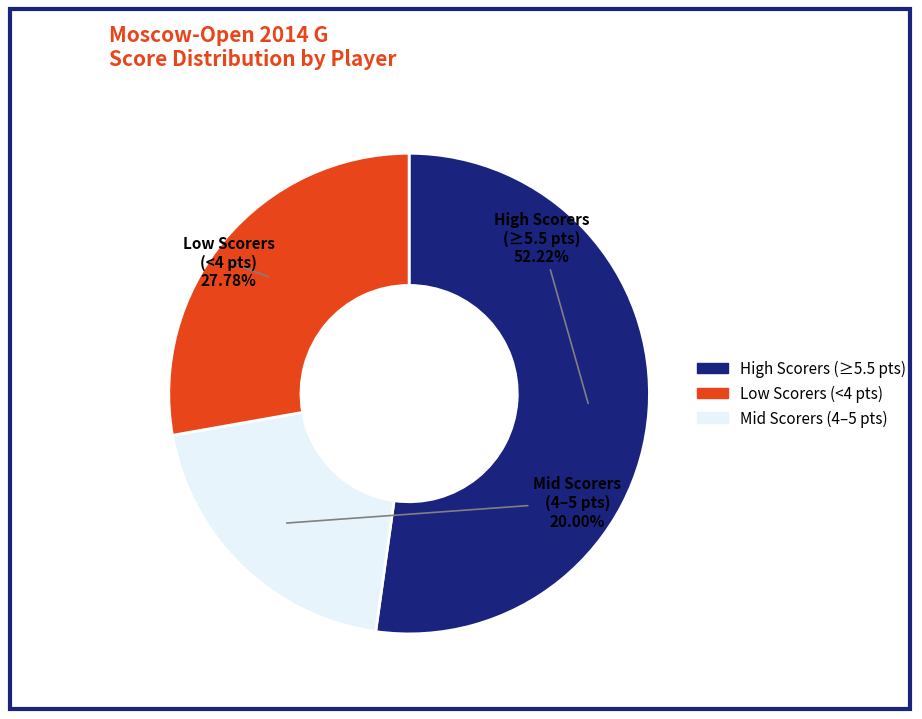

Is there a majority slice in this chart?

Yes